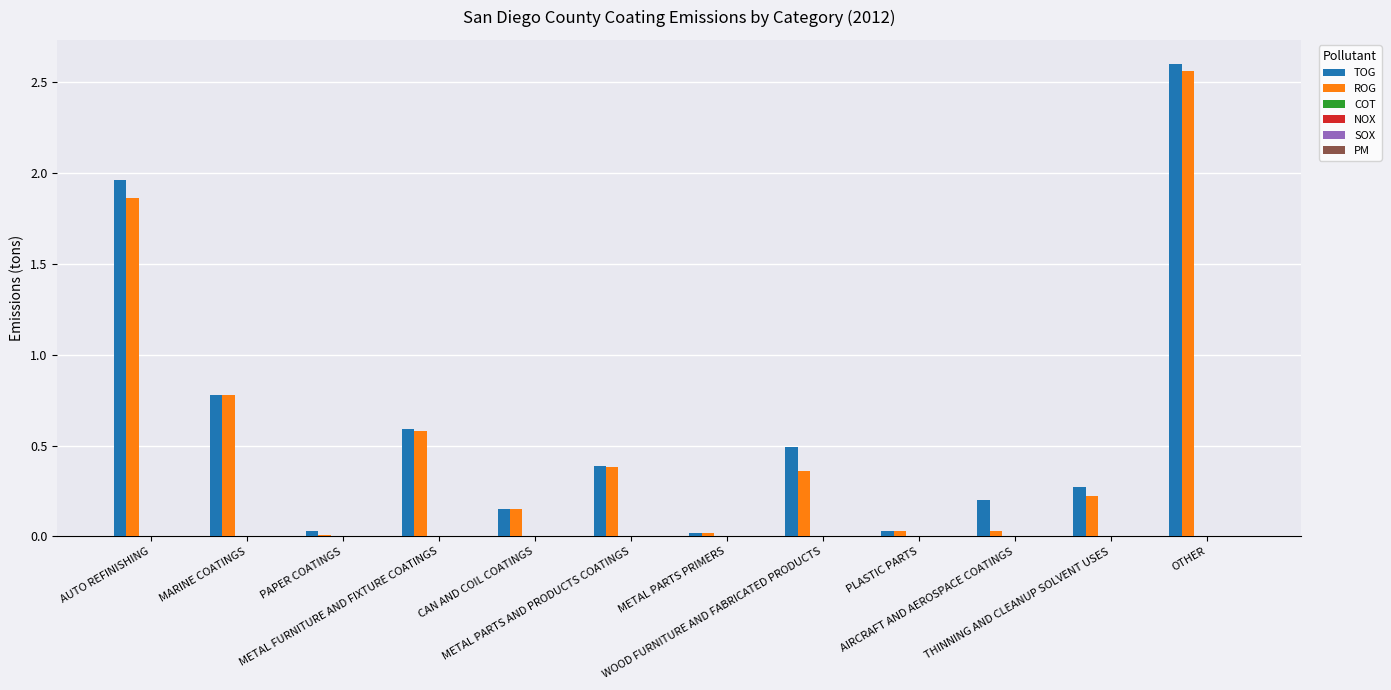

What is the sum of all TOG values?

7.5